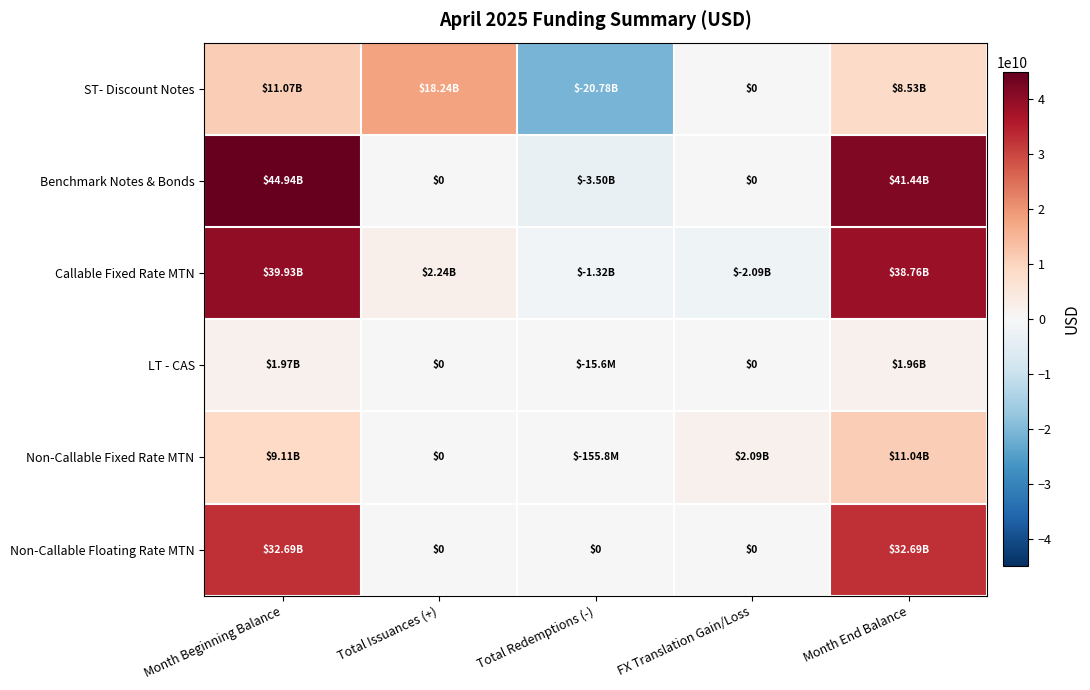

How many data points in Non-Callable Floating Rate MTN are above 0?

2